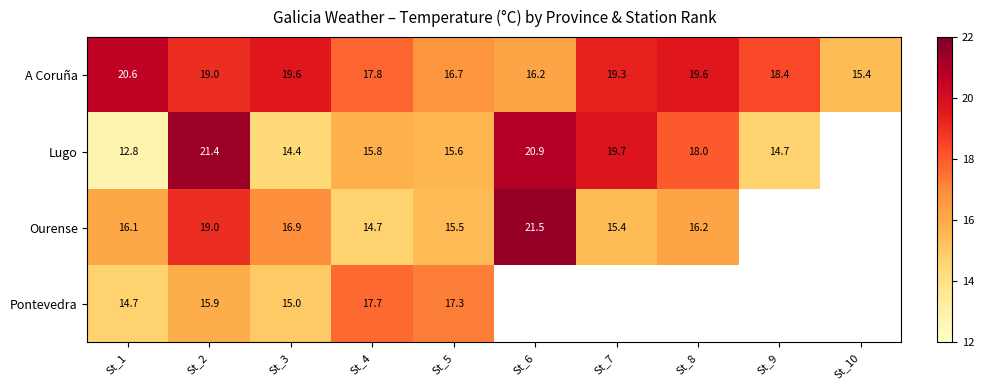

What is the minimum value shown in the chart?

12.8